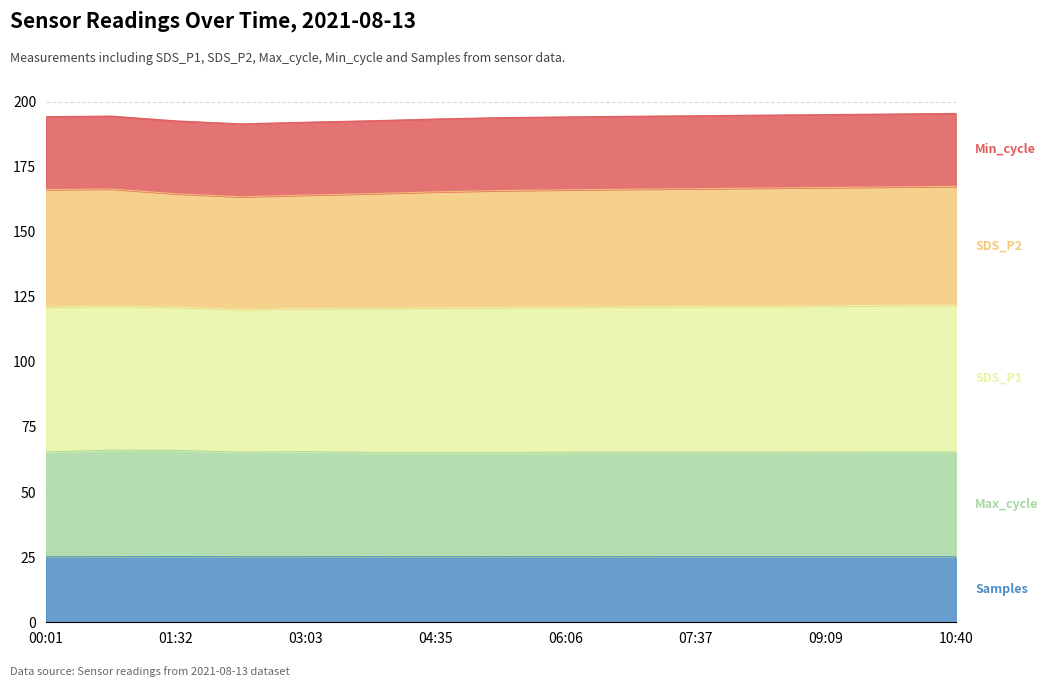

What is the total value across all series at 01:32?

192.6